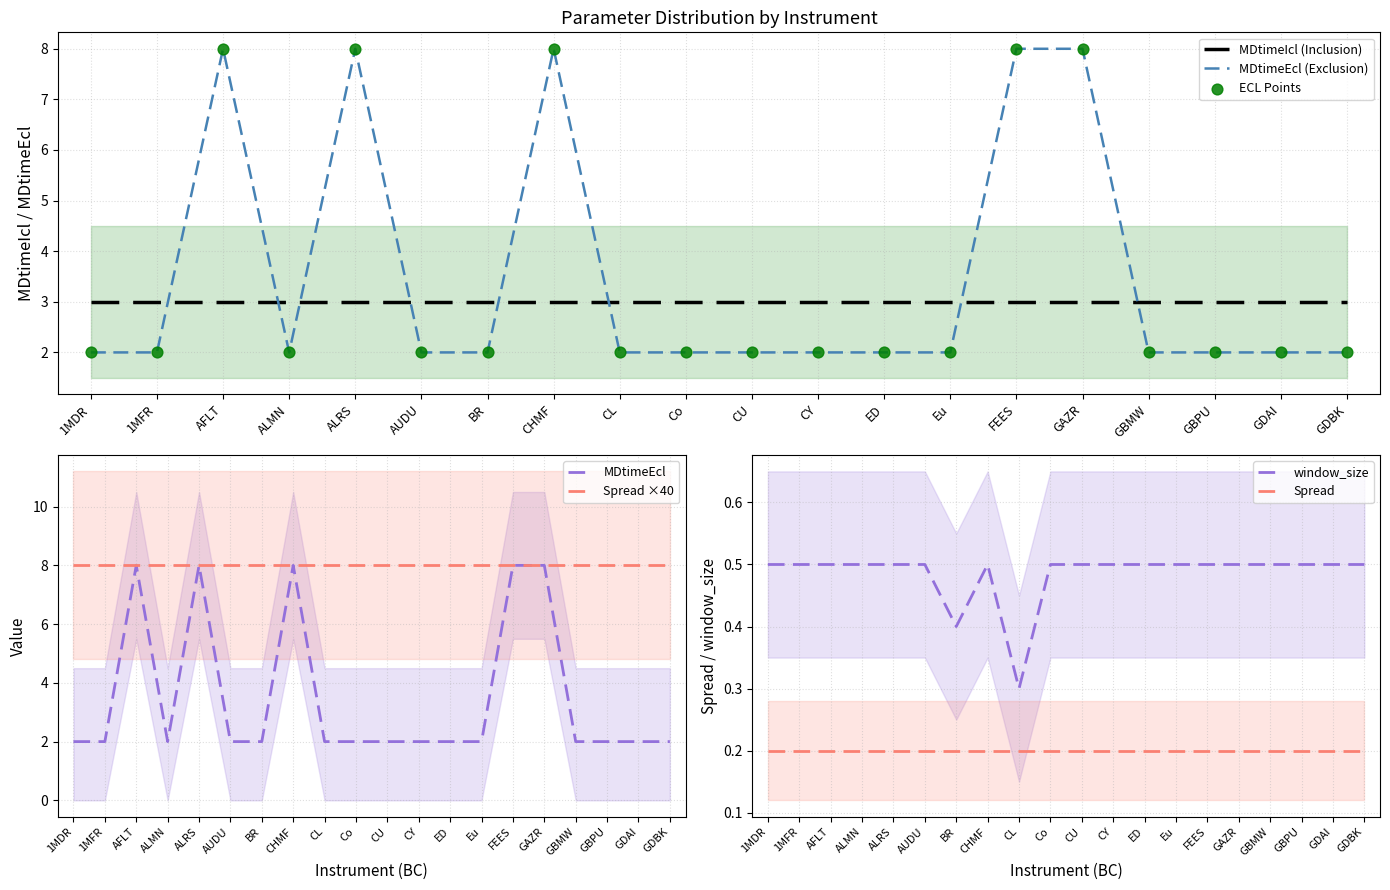

Is the value of window_size at AFLT greater than the value of MDtimeEcl at FEES?

No